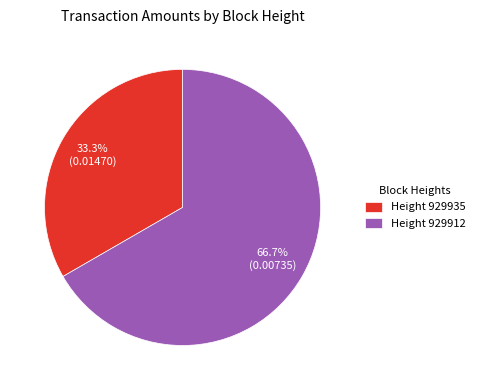

What is the majority slice?

Height 929912